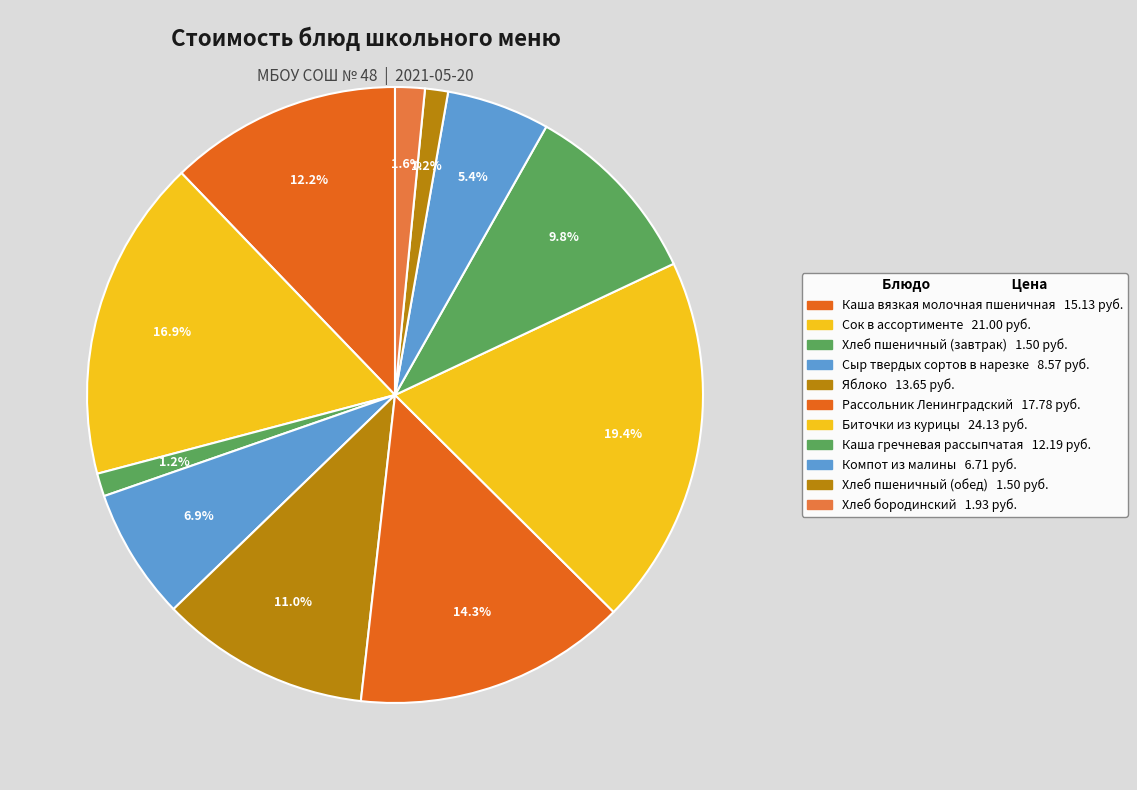

What percentage is the Хлеб пшеничный (обед) slice, to the nearest percent?

1%